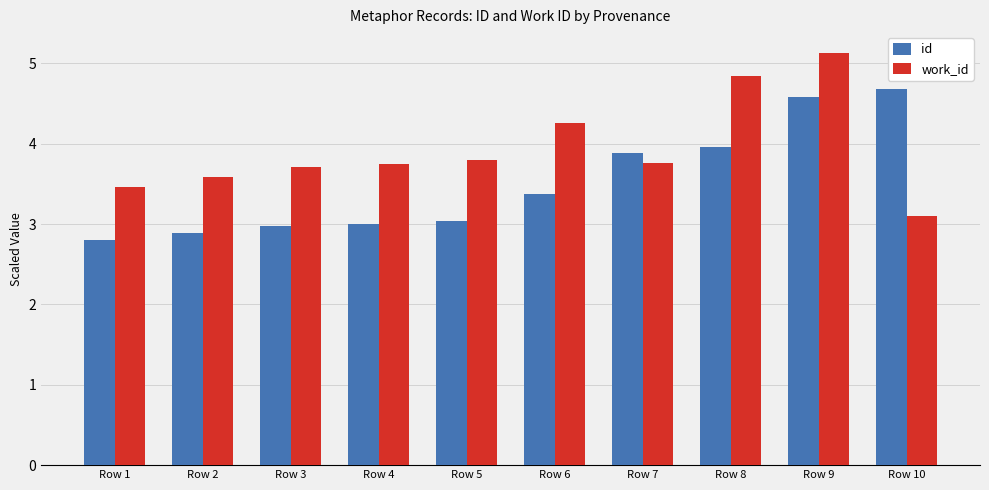

True or false: work_id has a value of 3.7 at Row 4.

True